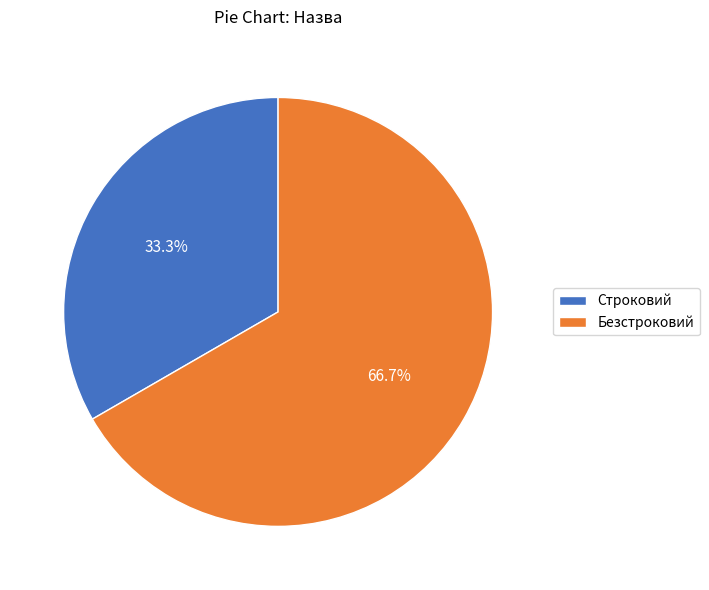

How many segments does this pie chart have?

2